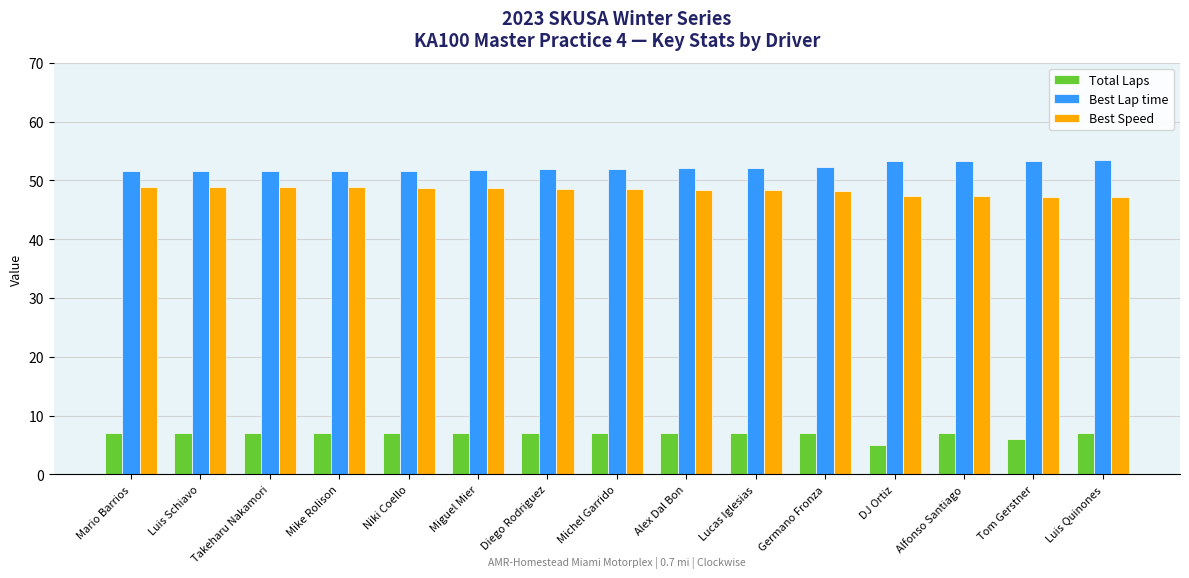

What is the minimum value for Best Speed?

47.1